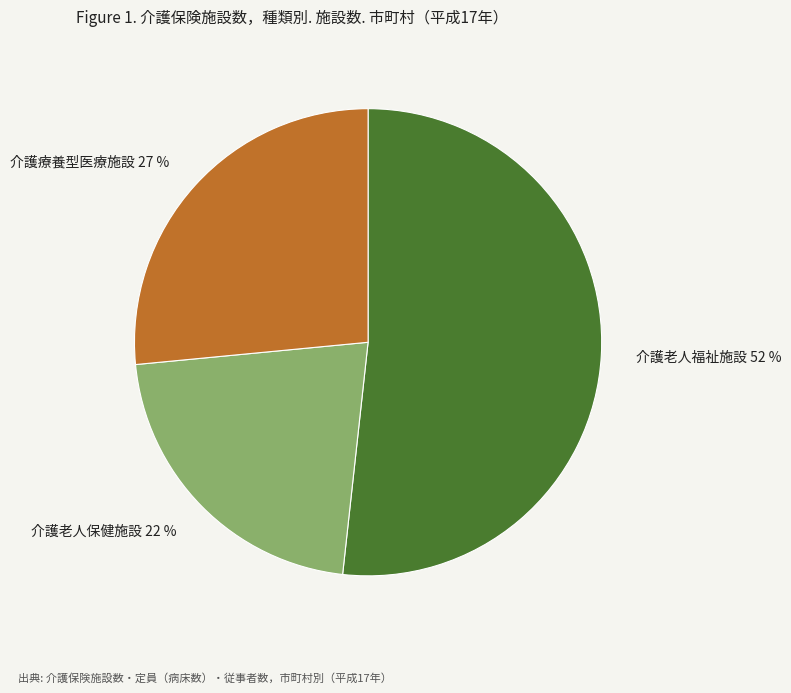

To the nearest percent, what is the combined percentage of 介護療養型医療施設 and 介護老人福祉施設?

78%